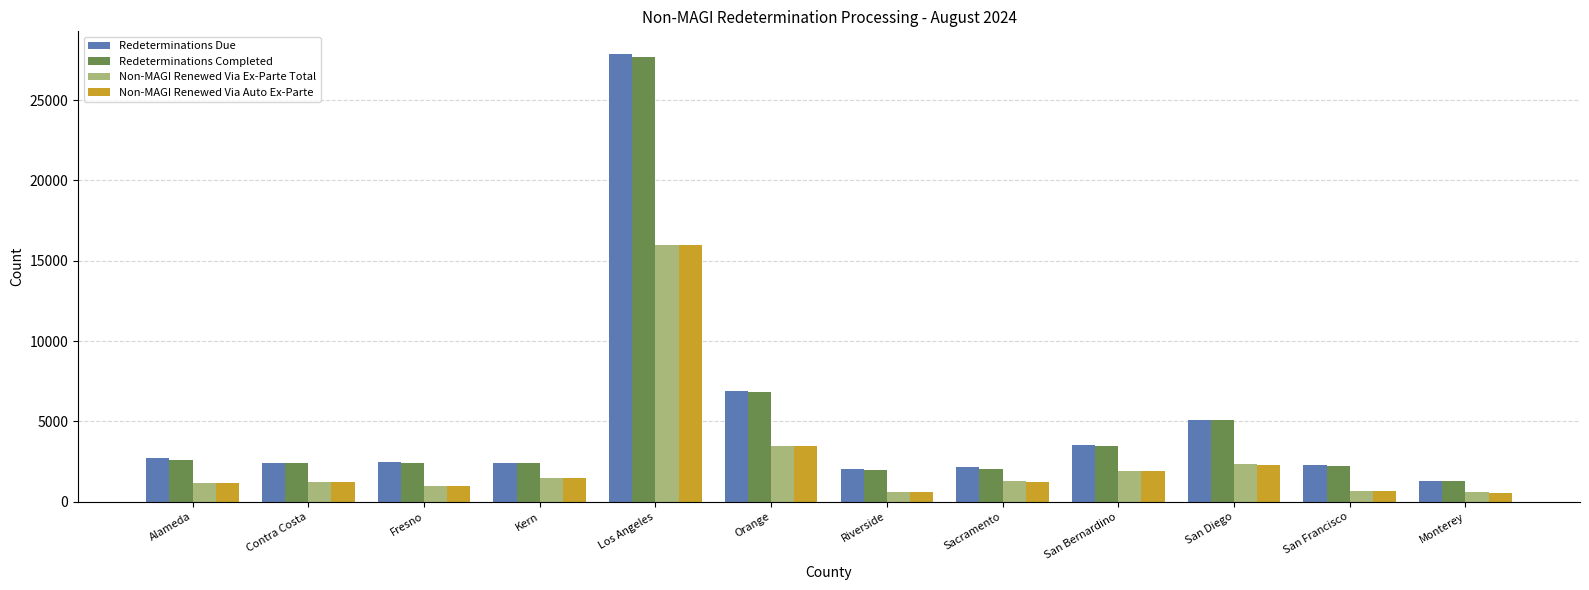

At which category is the sum across all series the highest?

Los Angeles